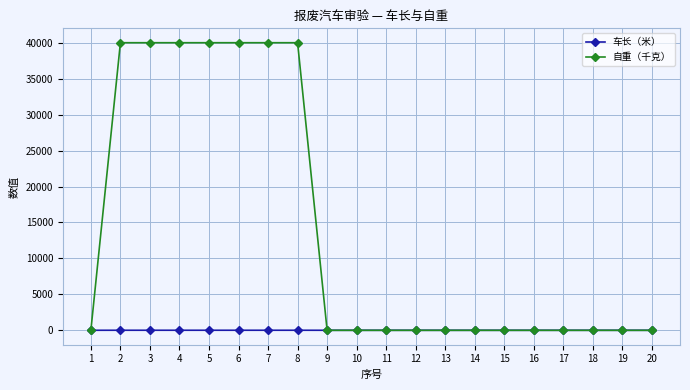

Which series changed the most between 7 and 14?

自重（千克）